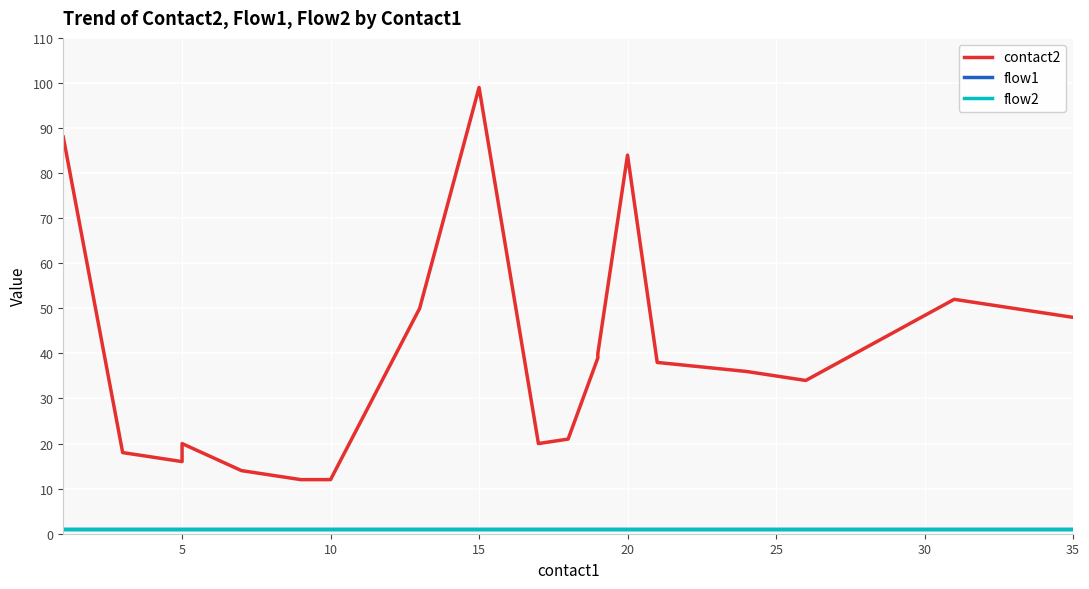

Which series has the largest range (max minus min)?

contact2